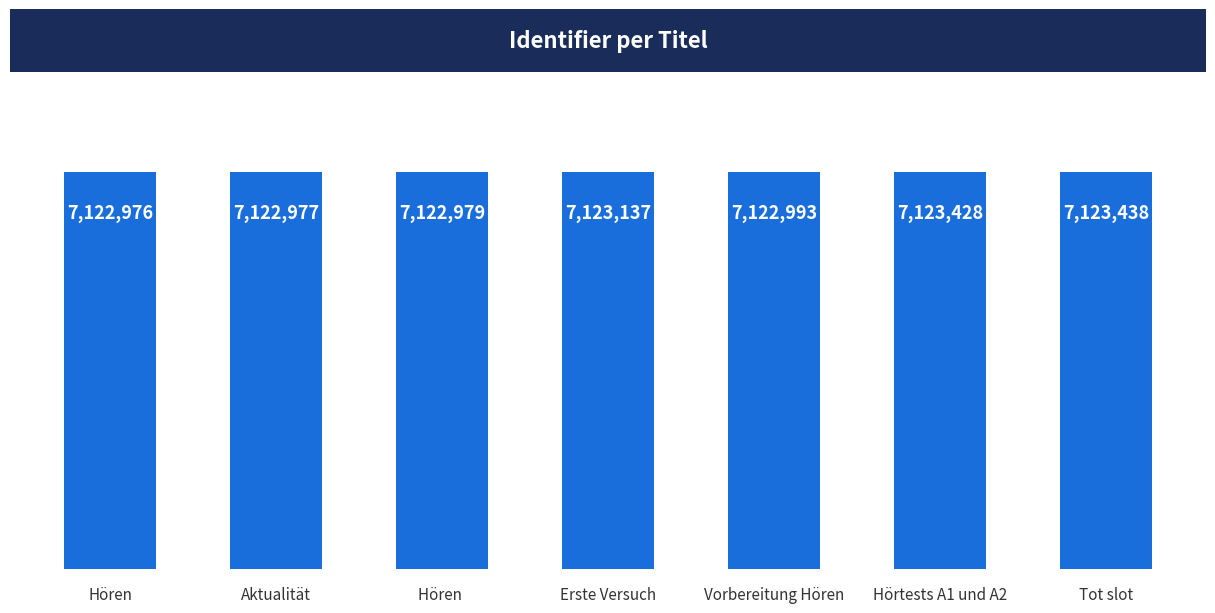

Between Tot slot and Hörtests A1 und A2, which is larger?

Tot slot